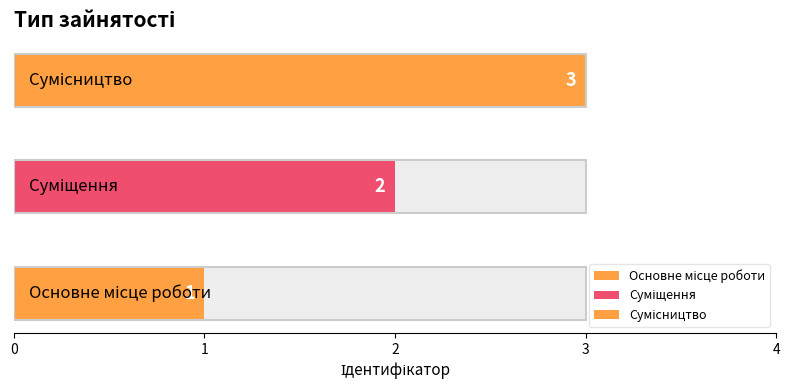

The value at Сумісництво is 3. True or false?

True